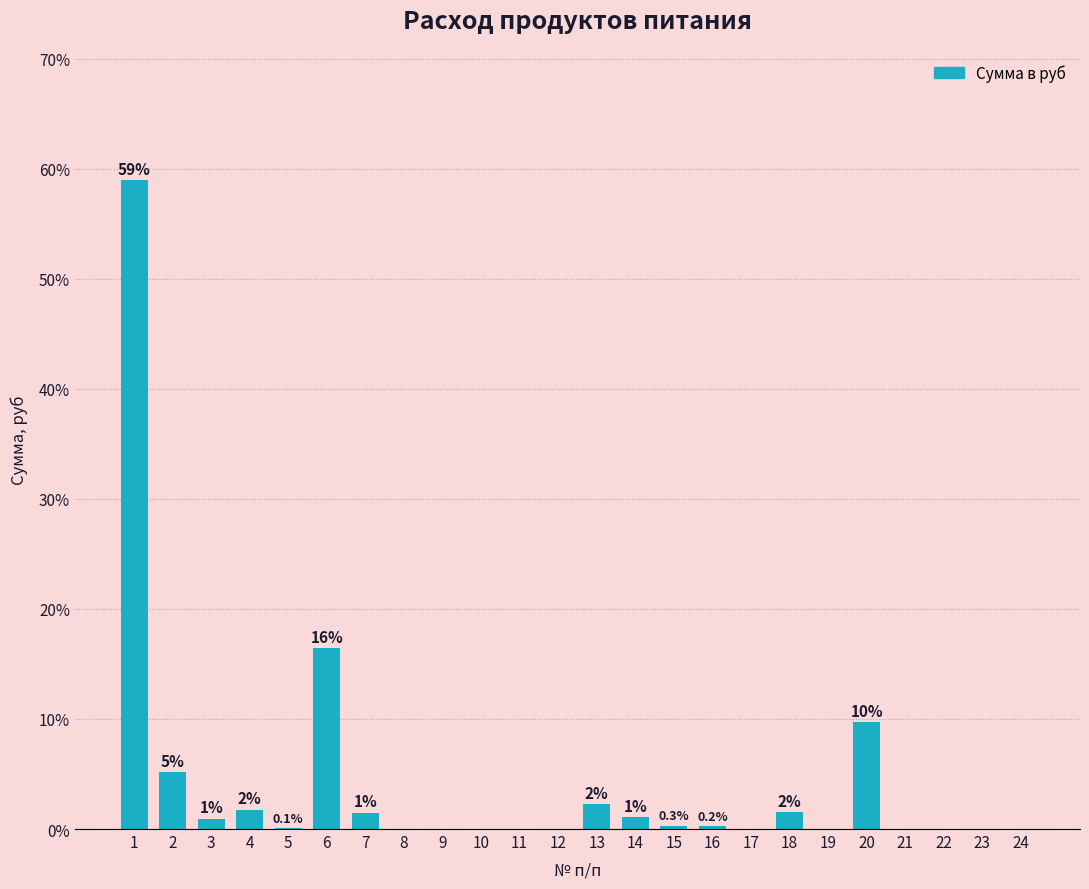

Are the bars horizontal?

No